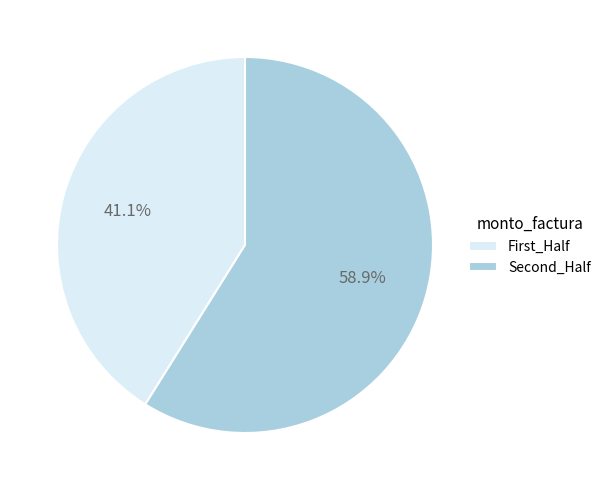

Which has a higher value, Second_Half or First_Half?

Second_Half